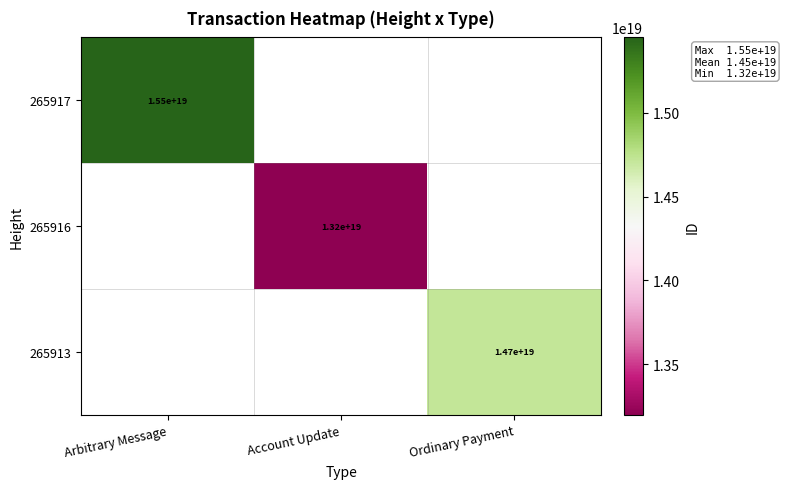

What is the minimum value shown in the chart?

13196475650267518976.0